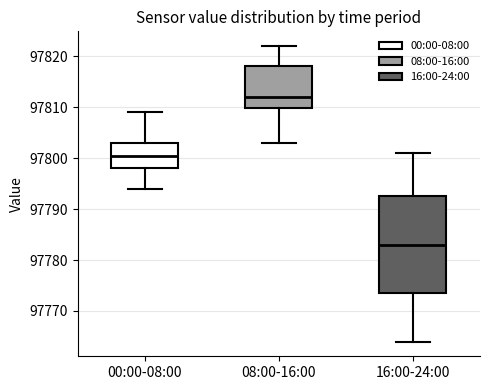

Which box has the highest median line?

08:00-16:00